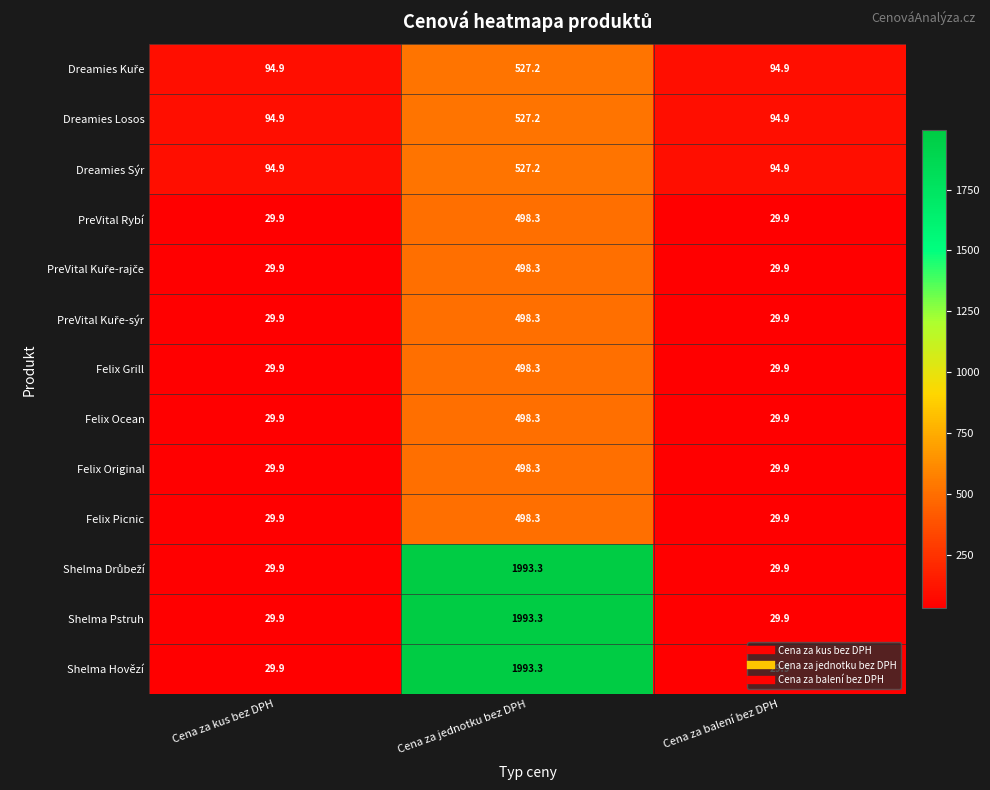

What is the greatest value displayed?

1993.3